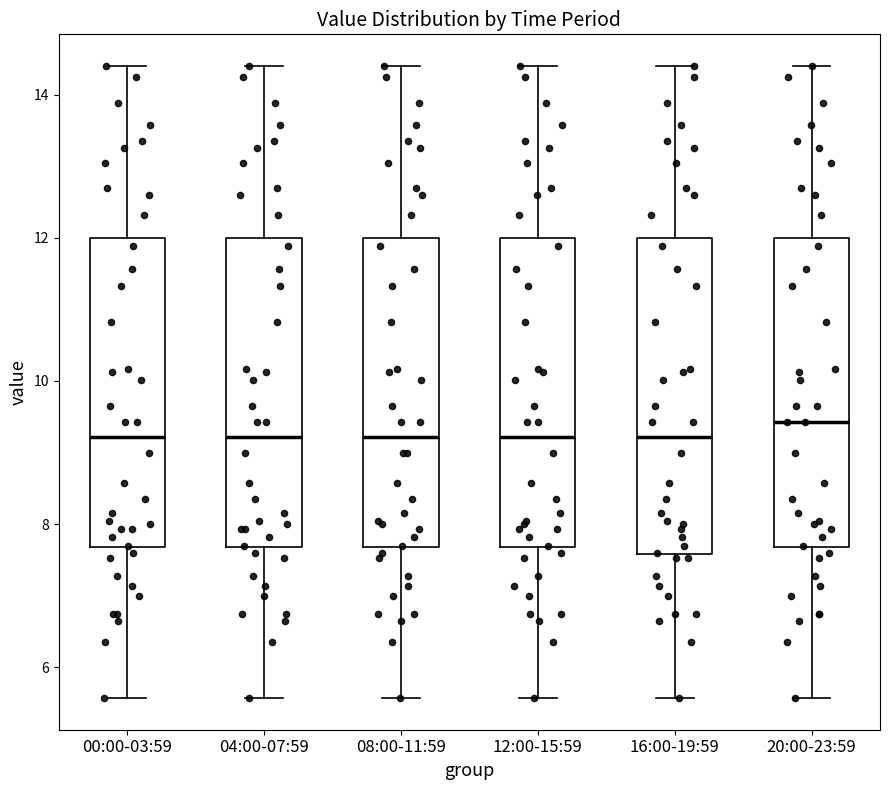

Reading left to right, read every box against the y-axis: the position of its median line, the range the box covers, and the ends of its whiskers. The values are not printed on the chart, so give them approximately, as read against the axis.

00:00-03:59: median 9.2, box 7.6 to 12.0, whiskers 5.6 to 14.4
04:00-07:59: median 9.2, box 7.6 to 12.0, whiskers 5.6 to 14.4
08:00-11:59: median 9.2, box 7.6 to 12.0, whiskers 5.6 to 14.4
12:00-15:59: median 9.2, box 7.6 to 12.0, whiskers 5.6 to 14.4
16:00-19:59: median 9.2, box 7.6 to 12.0, whiskers 5.6 to 14.4
20:00-23:59: median 9.4, box 7.6 to 12.0, whiskers 5.6 to 14.4